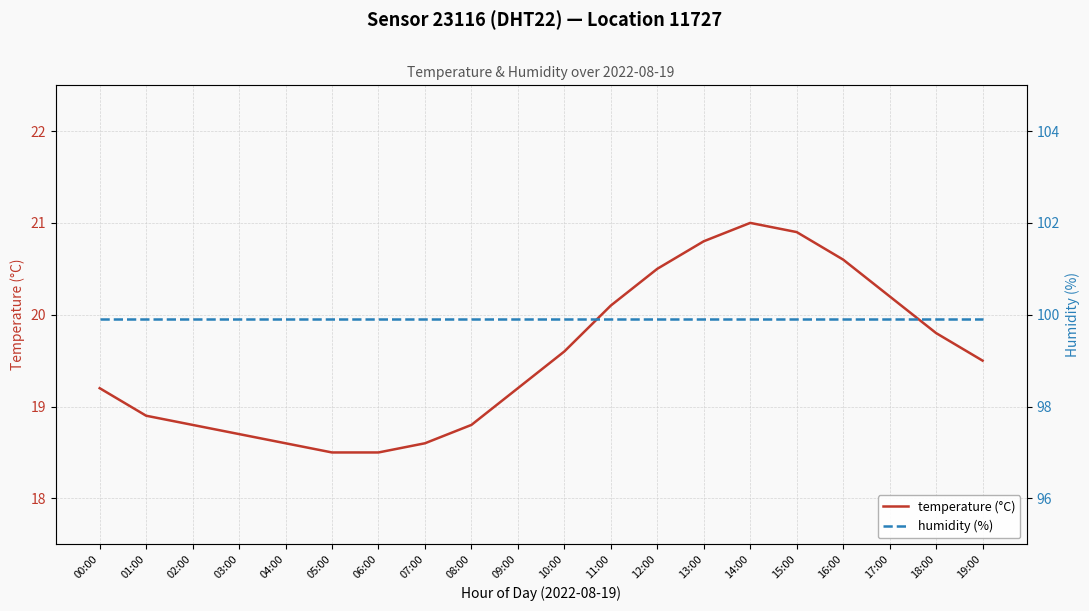

At 01:00, list the series in order from smallest to largest.

temperature (°C), humidity (%)